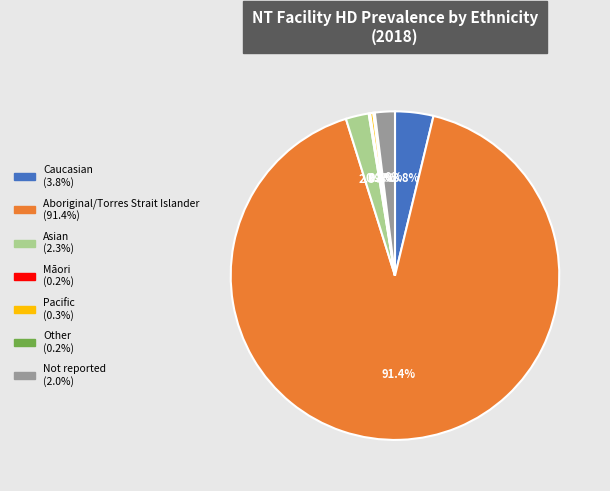

What is the largest slice in the pie chart?

Aboriginal/Torres Strait Islander